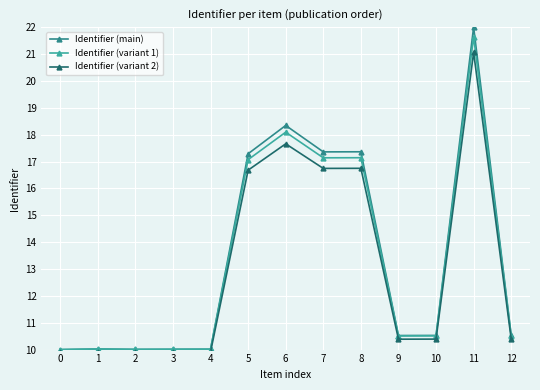

Where does the Identifier (variant 2) series first go above 10?

5